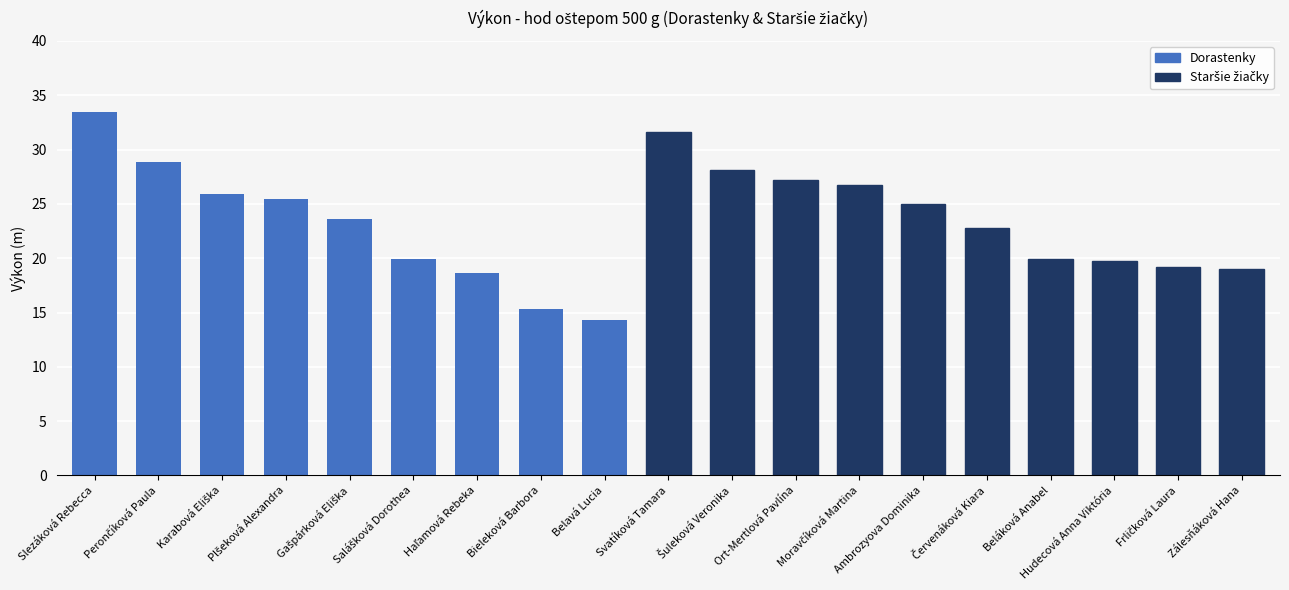

The value at Belavá Lucia is 20.9. True or false?

False